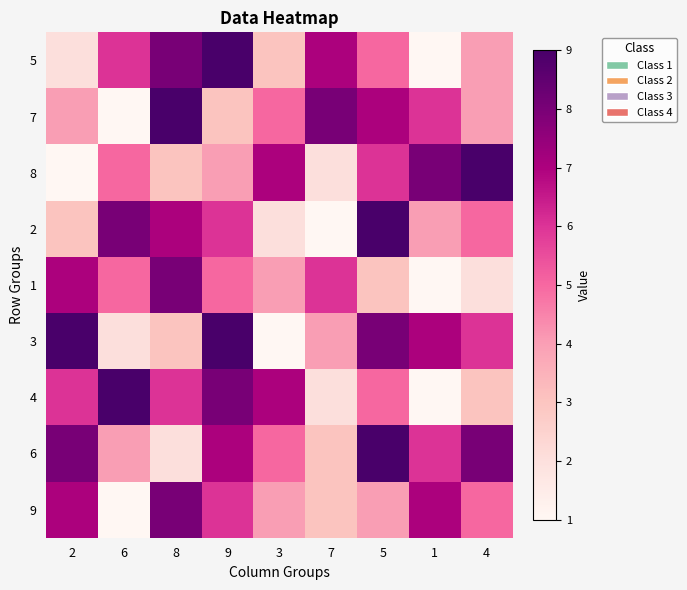

Reading left to right, what are all the values shown in this chart?

5: 2=2	6=6	8=8	9=9	3=3	7=7	5=5	1=1	4=4
7: 2=4	6=1	8=9	9=3	3=5	7=8	5=7	1=6	4=4
8: 2=1	6=5	8=3	9=4	3=7	7=2	5=6	1=8	4=9
2: 2=3	6=8	8=7	9=6	3=2	7=1	5=9	1=4	4=5
1: 2=7	6=5	8=8	9=5	3=4	7=6	5=3	1=1	4=2
3: 2=9	6=2	8=3	9=9	3=1	7=4	5=8	1=7	4=6
4: 2=6	6=9	8=6	9=8	3=7	7=2	5=5	1=1	4=3
6: 2=8	6=4	8=2	9=7	3=5	7=3	5=9	1=6	4=8
9: 2=7	6=1	8=8	9=6	3=4	7=3	5=4	1=7	4=5